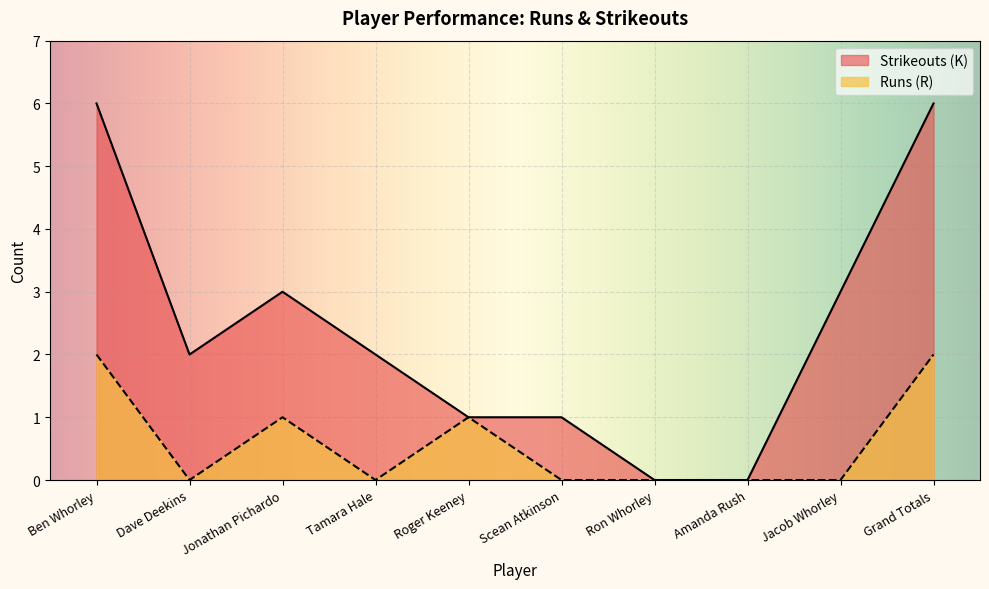

Where is the first local maximum for Runs (R)?

Jonathan Pichardo